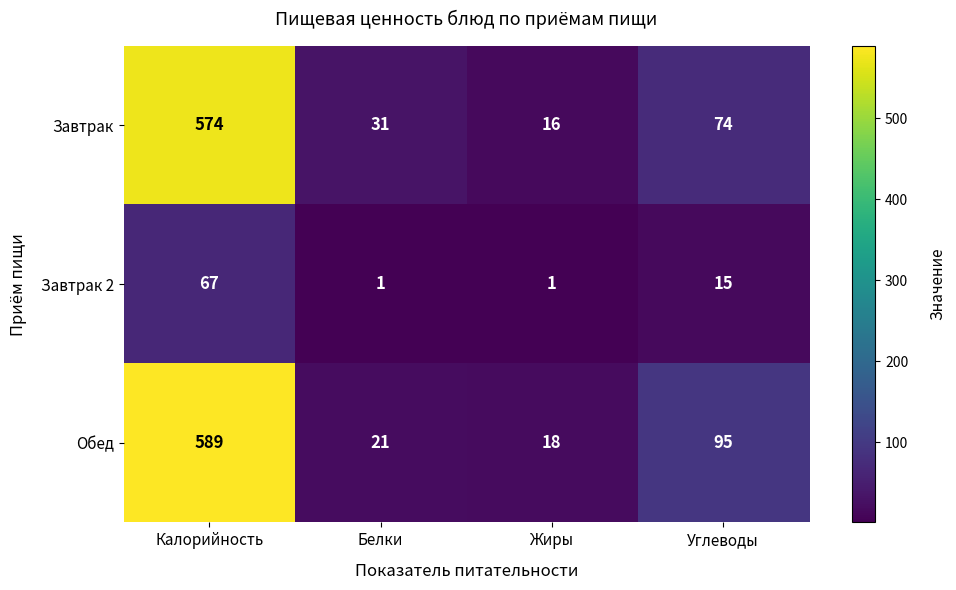

At Жиры, list the series in order from largest to smallest.

Обед, Завтрак, Завтрак 2